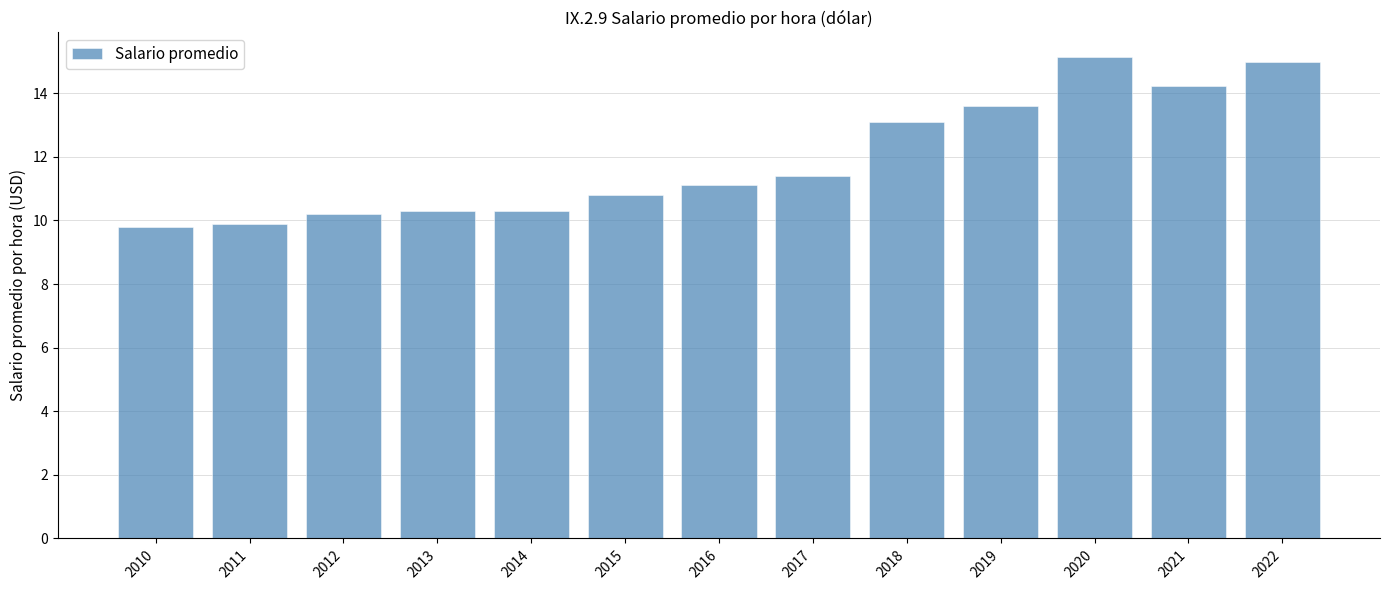

What is the minimum value shown in the chart?

9.8